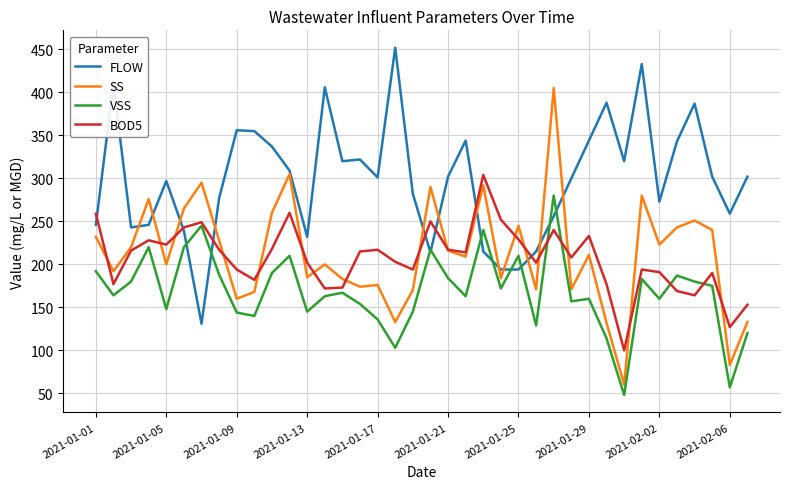

Which series has the widest spread of values?

SS